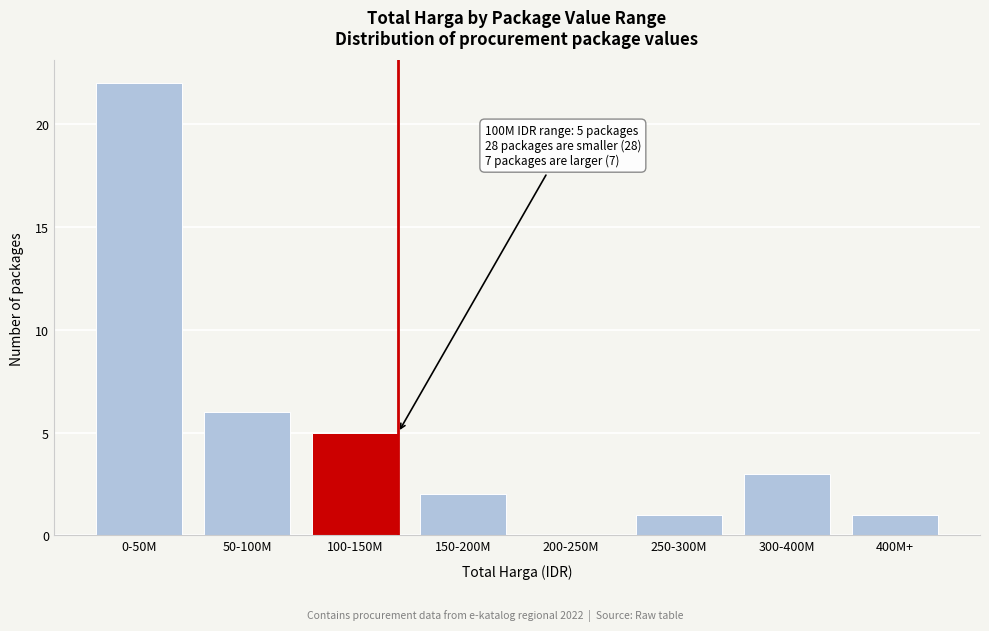

Reading left to right, list all the values displayed in this chart.

0-50M=22	50-100M=6	100-150M=5	150-200M=2	200-250M=0	250-300M=1	300-400M=3	400M+=1